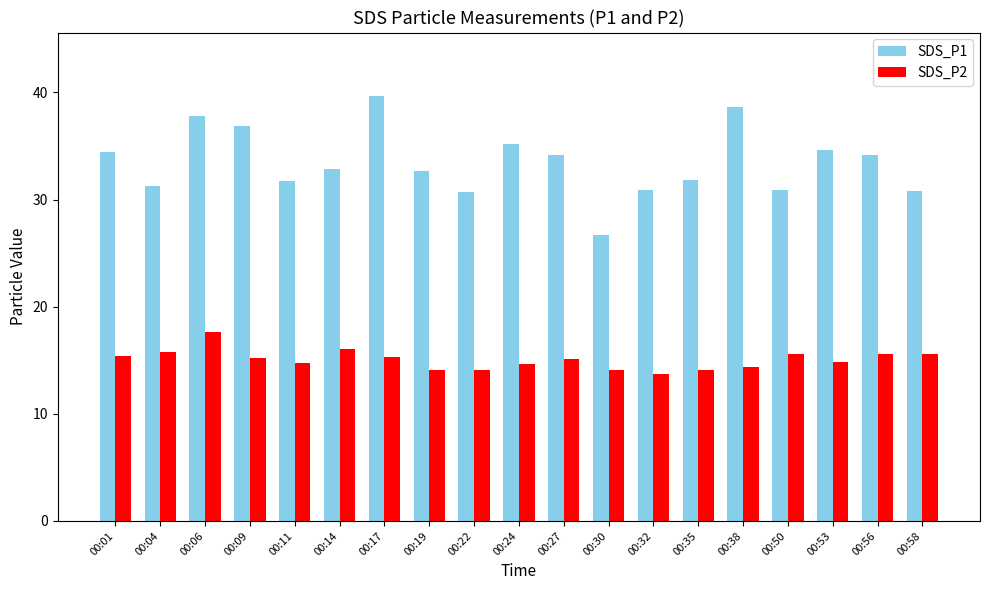

Which series has the largest total across all categories?

SDS_P1